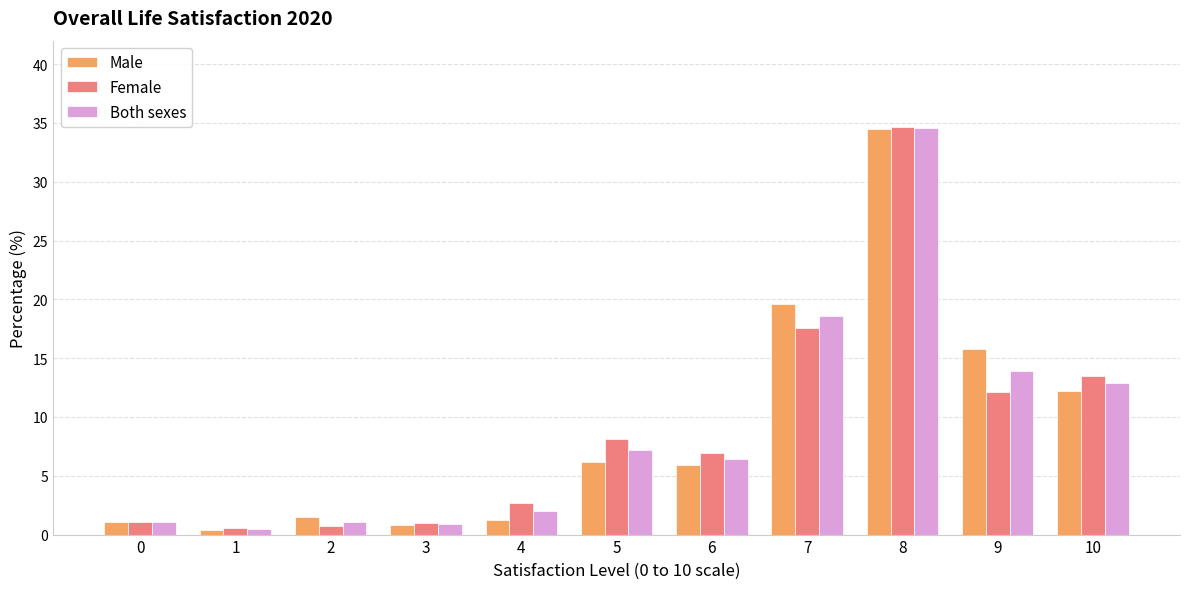

How many bars are there in total?

33